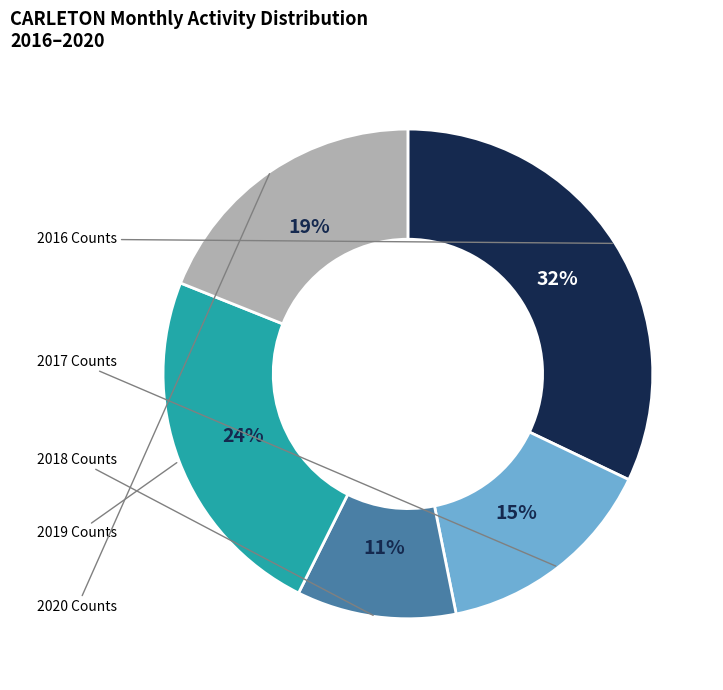

Is there any slice that represents more than half of the pie?

No